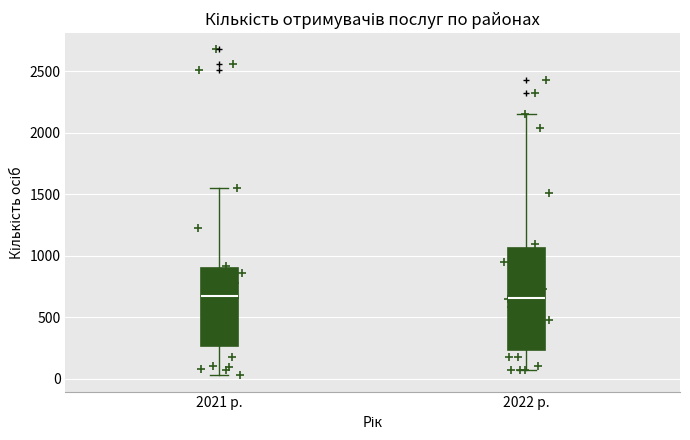

Reading left to right, read every box against the y-axis: the position of its median line, the range the box covers, and the ends of its whiskers. The values are not printed on the chart, so give them approximately, as read against the axis.

2021 р.: median 700, box 250 to 900, whiskers 50 to 1550
2022 р.: median 650, box 250 to 1050, whiskers 50 to 2150